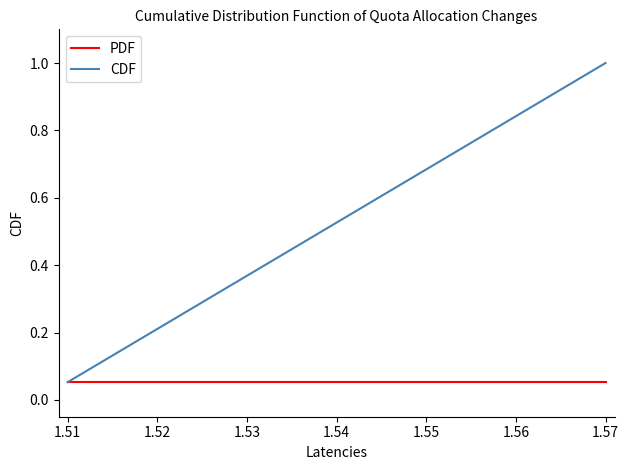

Which series has the largest total across all categories?

CDF